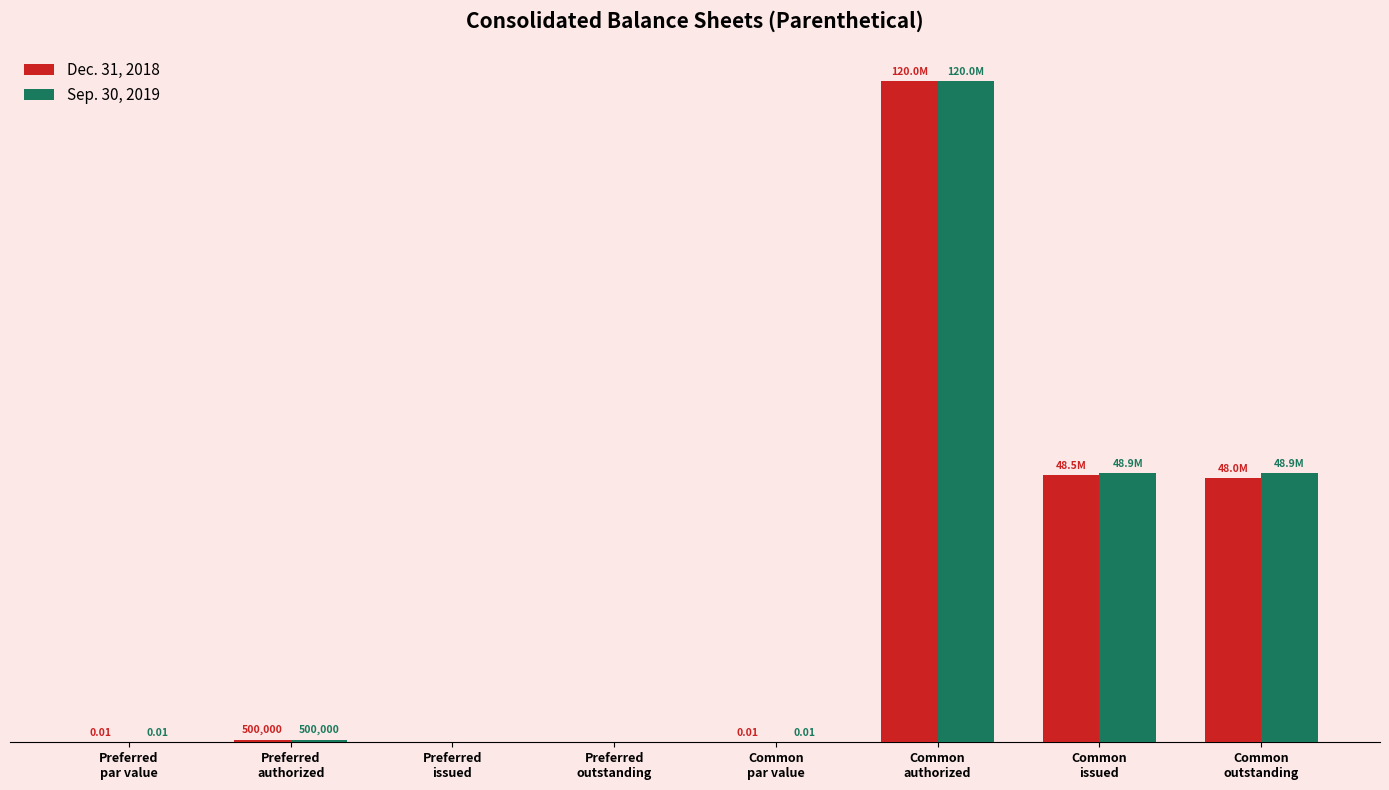

What are all the series names shown in the legend?

Dec. 31, 2018, Sep. 30, 2019